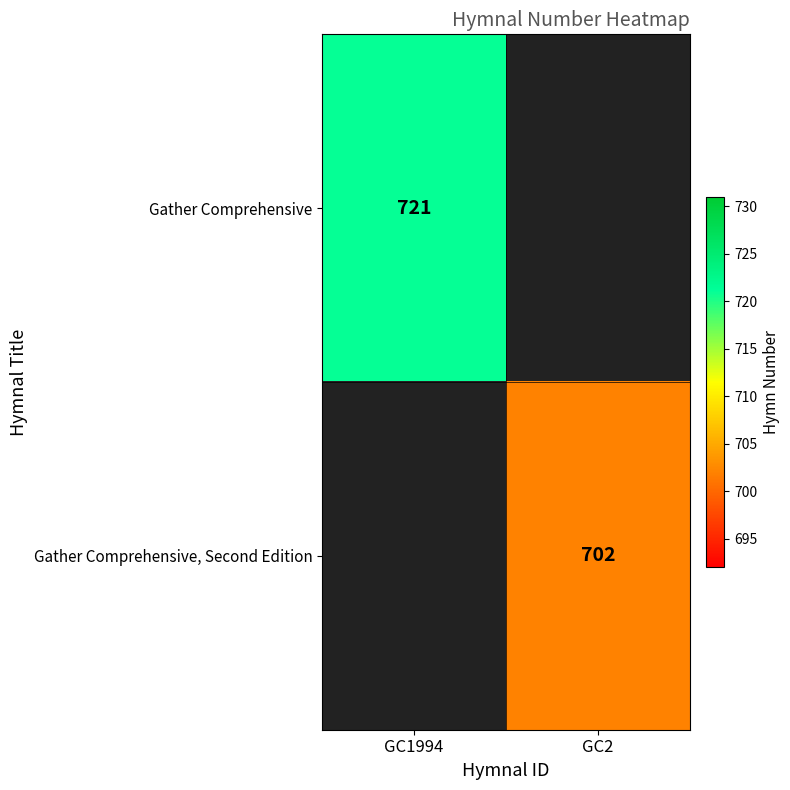

The Gather Comprehensive series shows 721 at GC1994. True or false?

True